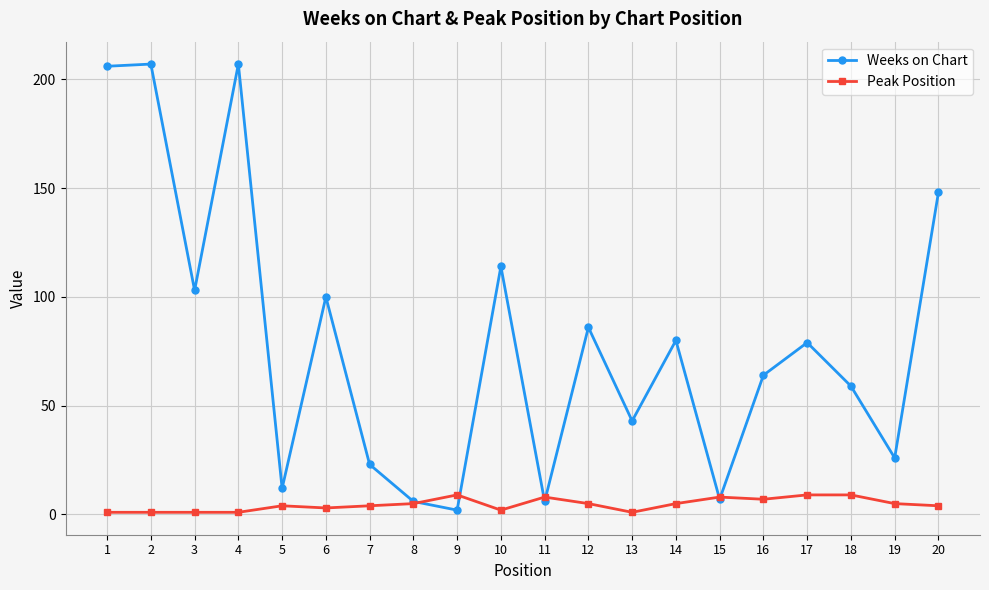

Where is the first local minimum for Weeks on Chart?

3